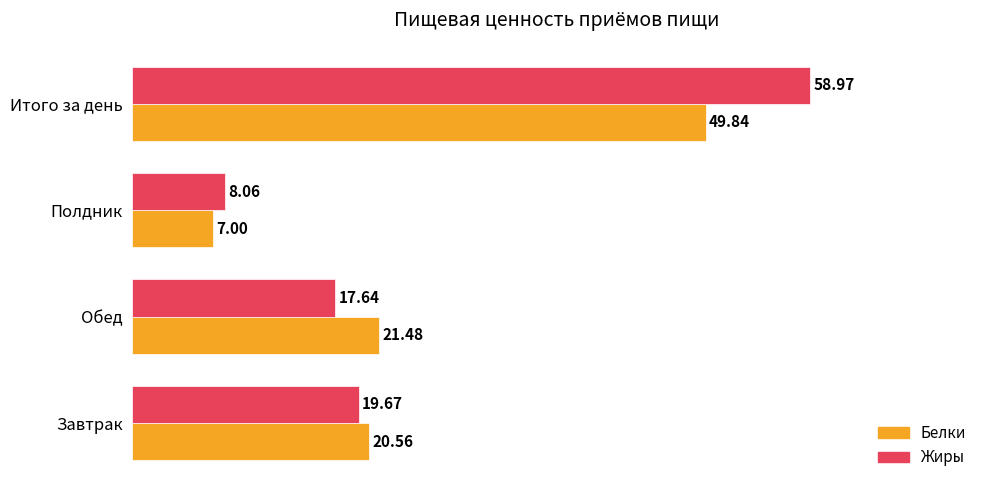

Which series changed the most between Завтрак and Полдник?

Белки